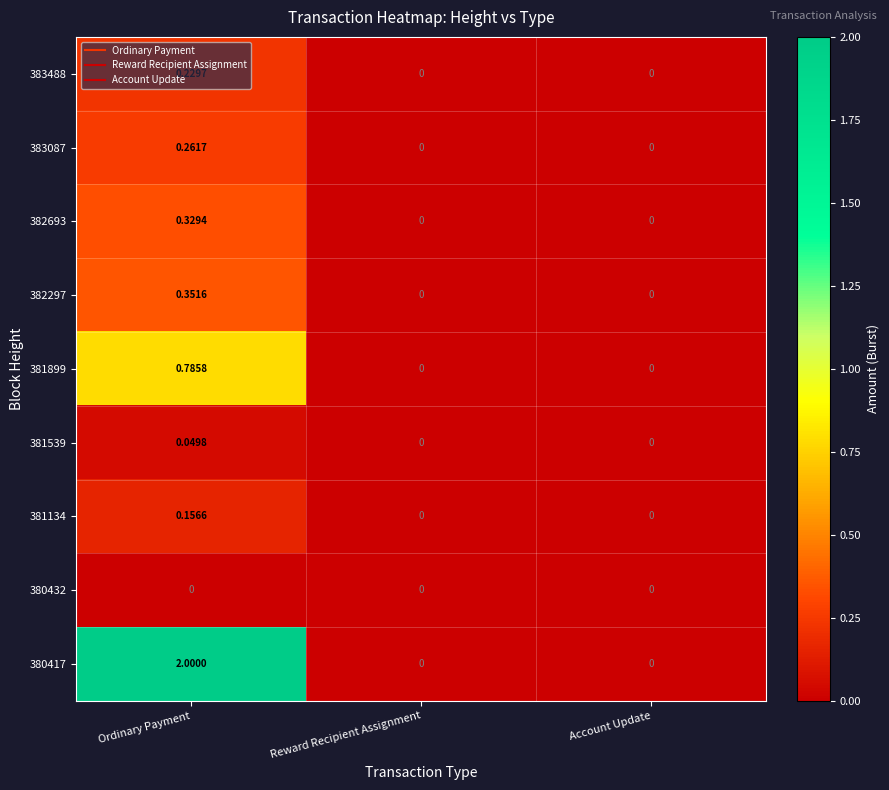

At which category is the sum across all series the highest?

Ordinary Payment